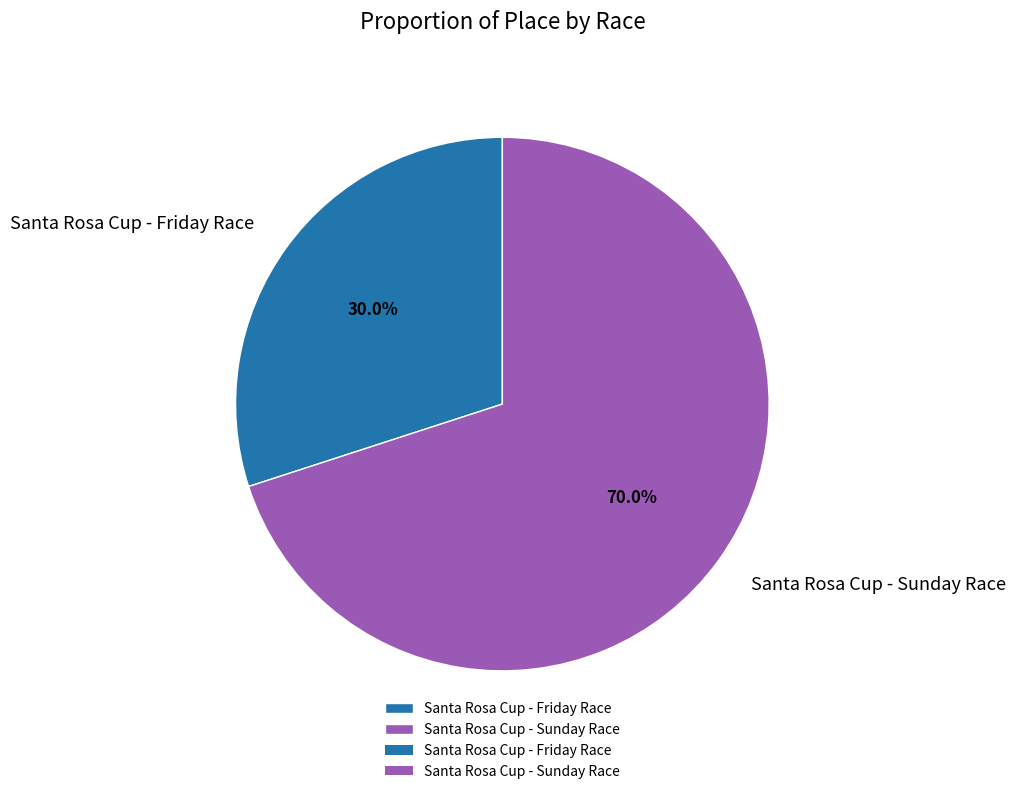

Does Santa Rosa Cup - Sunday Race represent more than half of the total?

Yes